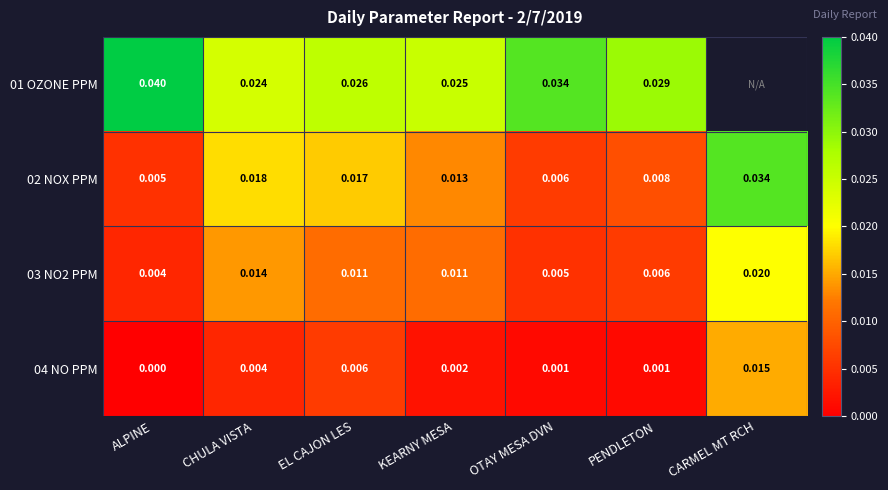

Which has a higher value, CARMEL MT RCH or OTAY MESA DVN?

OTAY MESA DVN